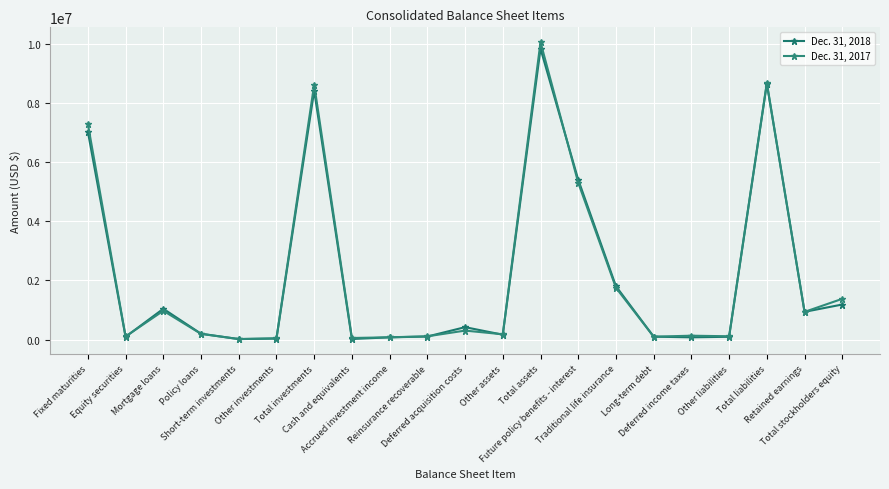

What is the minimum value for Dec. 31, 2017?

17007